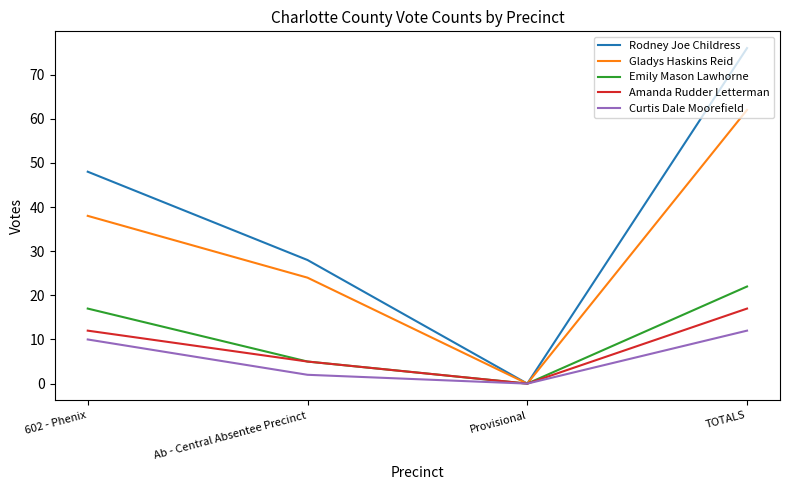

What is the difference between the Curtis Dale Moorefield values at Provisional and Ab - Central Absentee Precinct?

2